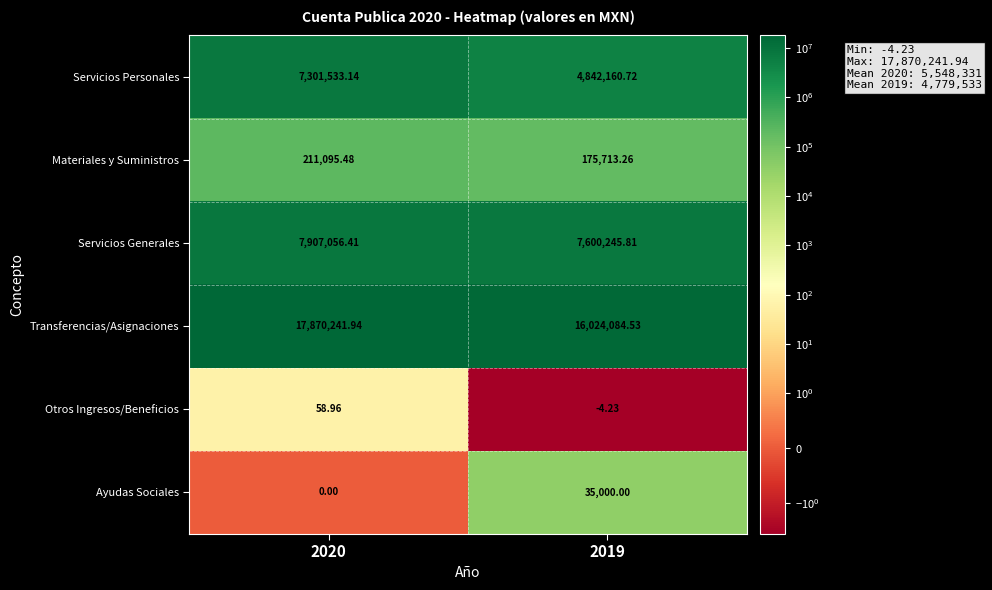

Which series has the largest total across all categories?

Transferencias/Asignaciones